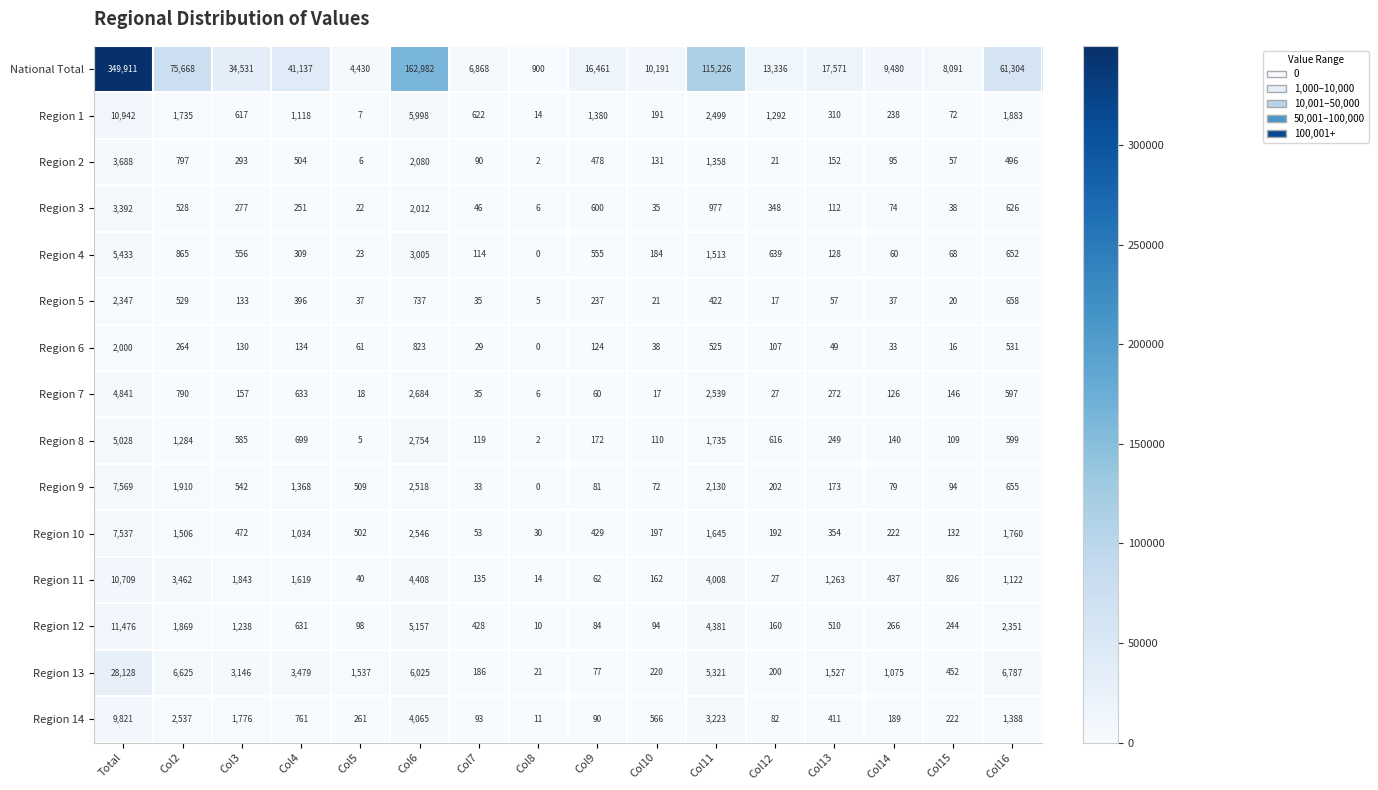

What is the highest value of the Region 9 series?

7569